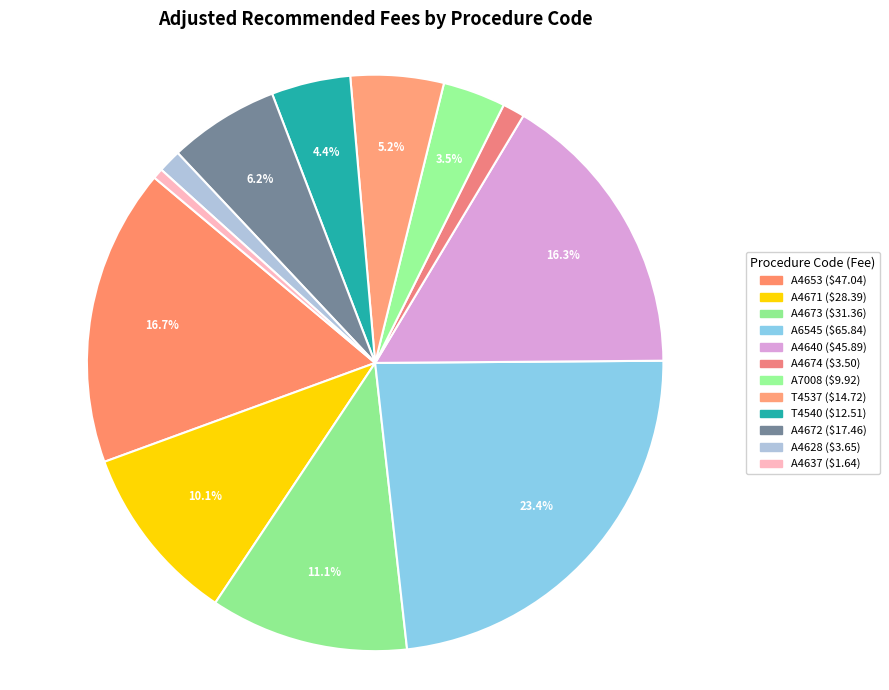

To the nearest percent, what is the combined percentage of A4628 and A4672?

7%